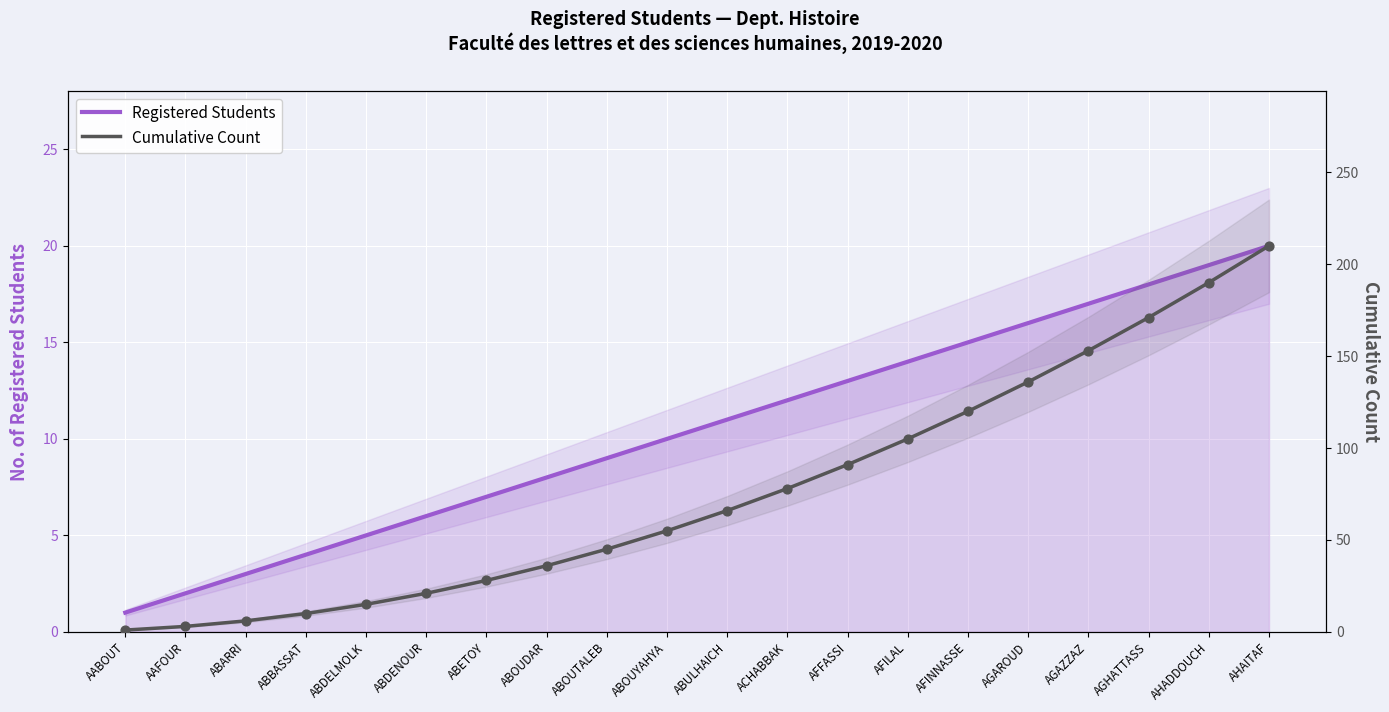

At how many categories does at least one series exceed 34?

13